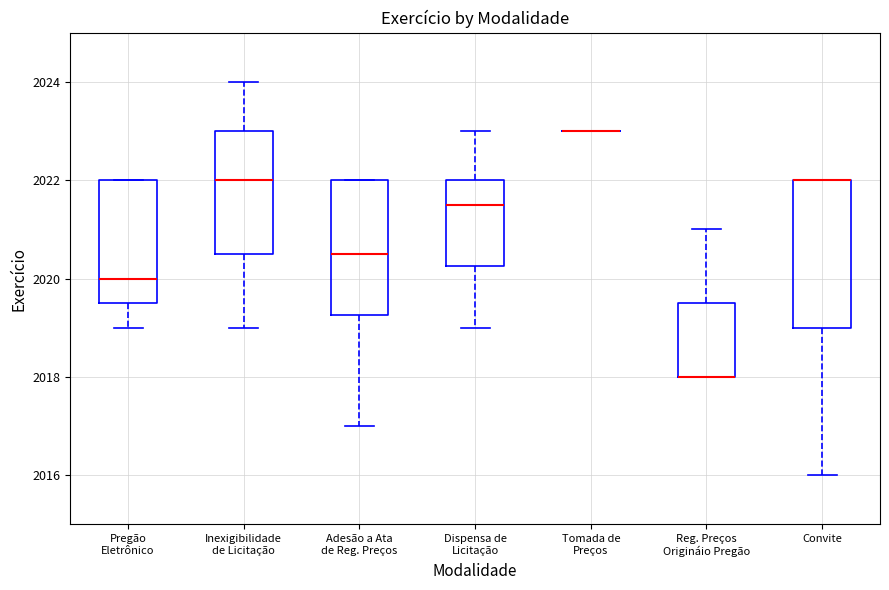

Where does the lower whisker of the box for Inexigibilidade de Licitação end on the y-axis? The values are not printed on the chart, so give them approximately, as read against the axis.

2019.0